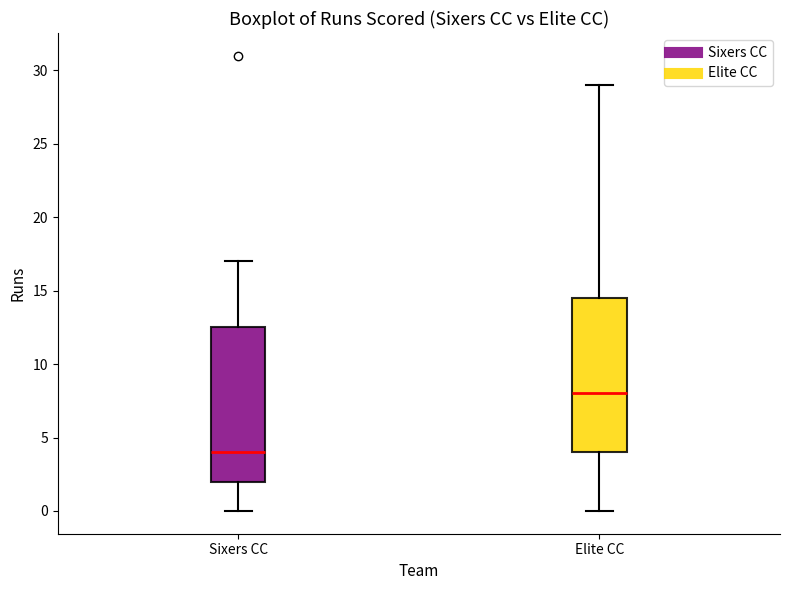

Reading left to right, transcribe this box plot: for each box, give where its median line is, the range the box spans, and where its two whiskers end, as read against the y-axis. The values are not printed on the chart, so give them approximately, as read against the axis.

Sixers CC: median 4.0, box 2.0 to 12.5, whiskers 0.0 to 17.0
Elite CC: median 8.0, box 4.0 to 14.5, whiskers 0.0 to 29.0